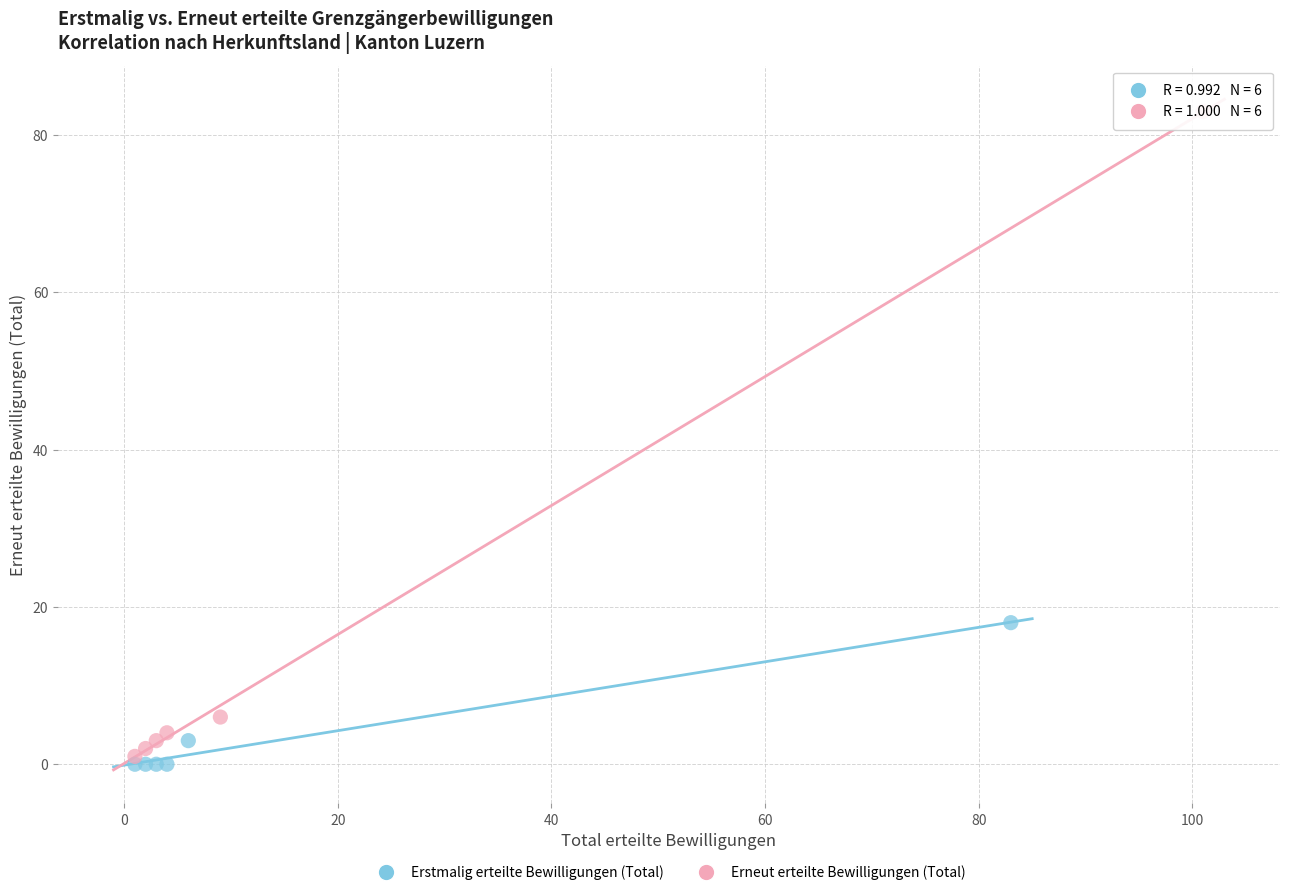

Which series has the widest spread of Y values?

Erneut erteilte Bewilligungen (Total)